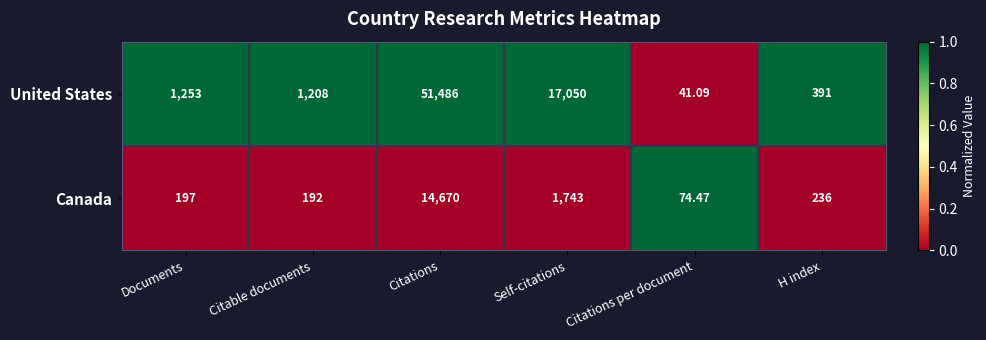

Is the value of United States at Self-citations greater than the value of Canada at Citable documents?

Yes